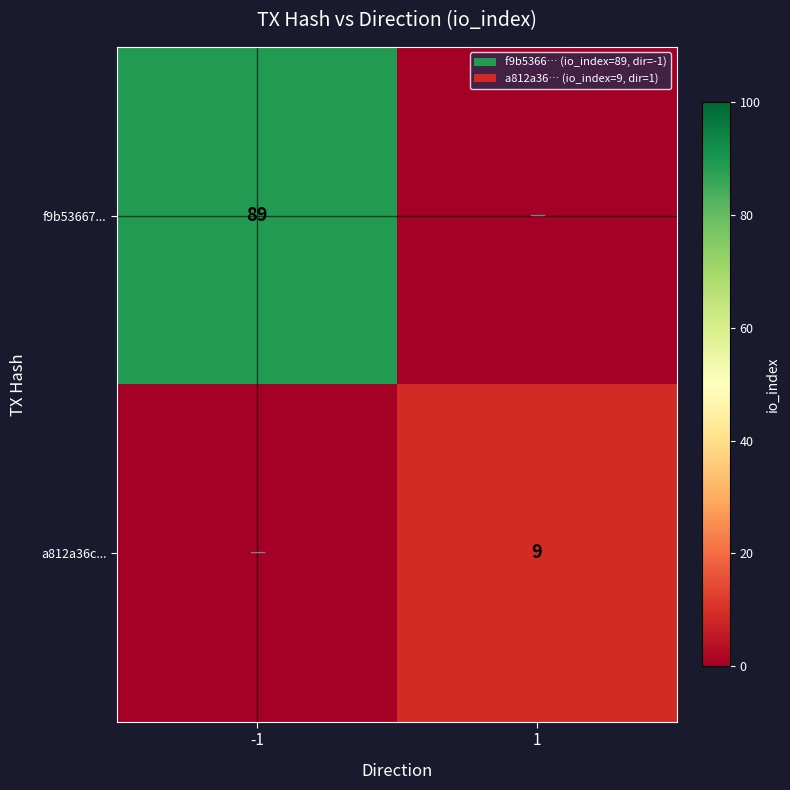

Is the value of a812a36c... at 1 greater than the value of f9b53667... at -1?

No